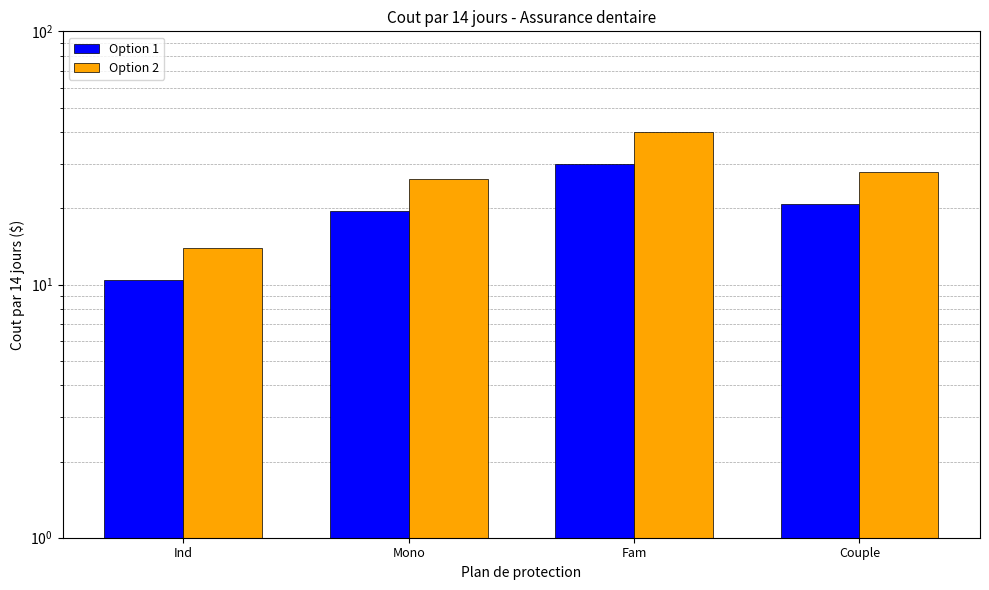

How many data points does each series have?

4